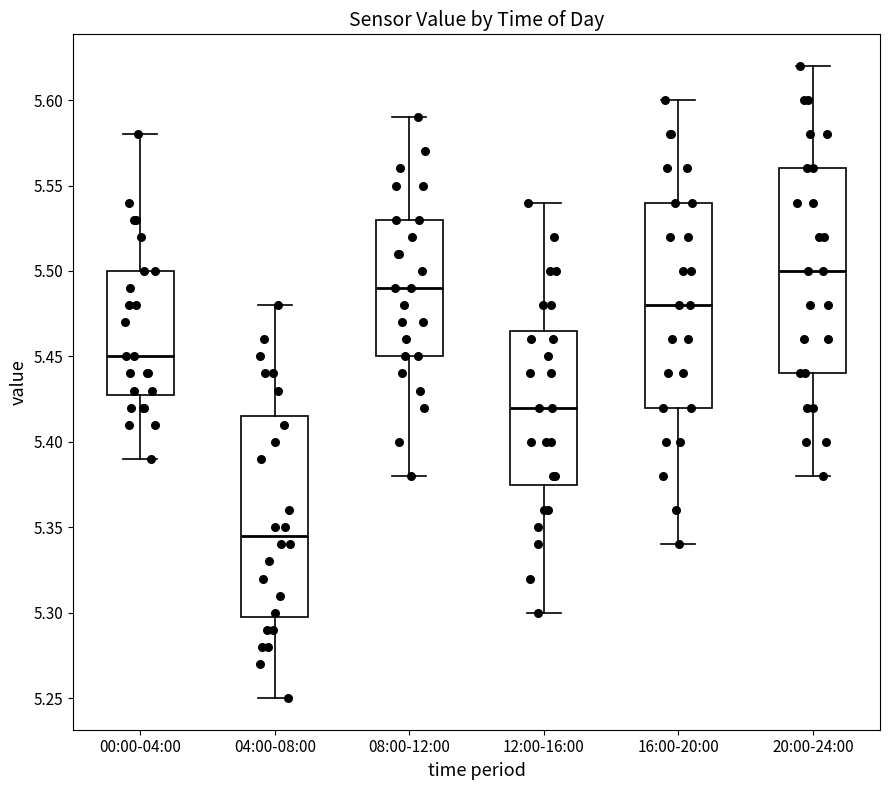

Which box's median line is the highest?

20:00-24:00